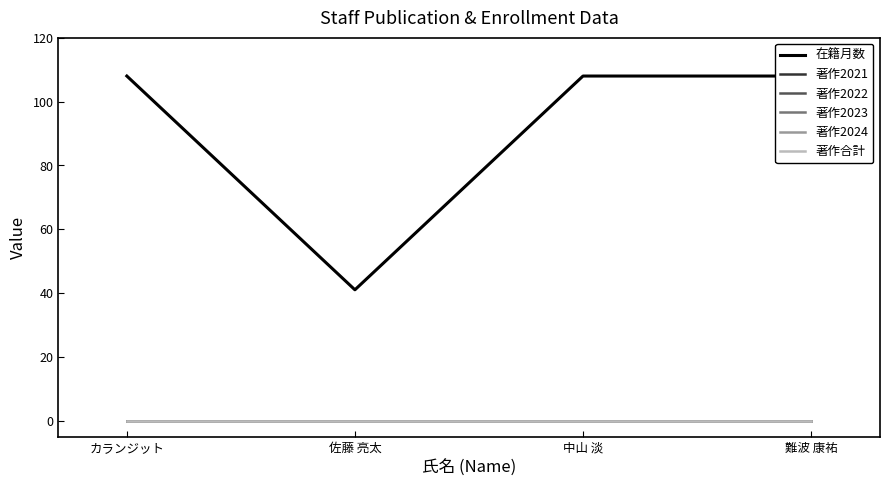

Reading left to right, transcribe all the data shown in this chart.

在籍月数: カランジット=108	佐藤 亮太=41	中山 淡=108	難波 康祐=108
著作2021: カランジット=0	佐藤 亮太=0	中山 淡=0	難波 康祐=0
著作2022: カランジット=0	佐藤 亮太=0	中山 淡=0	難波 康祐=0
著作2023: カランジット=0	佐藤 亮太=0	中山 淡=0	難波 康祐=0
著作2024: カランジット=0	佐藤 亮太=0	中山 淡=0	難波 康祐=0
著作合計: カランジット=0	佐藤 亮太=0	中山 淡=0	難波 康祐=0